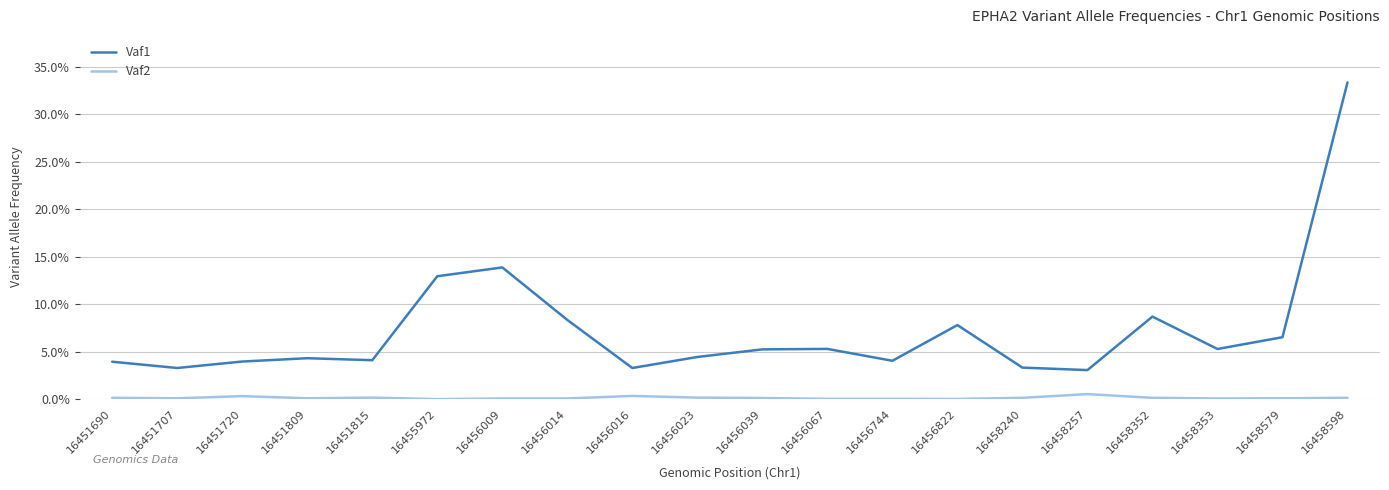

Which label corresponds to the smallest value in the chart?

16455972